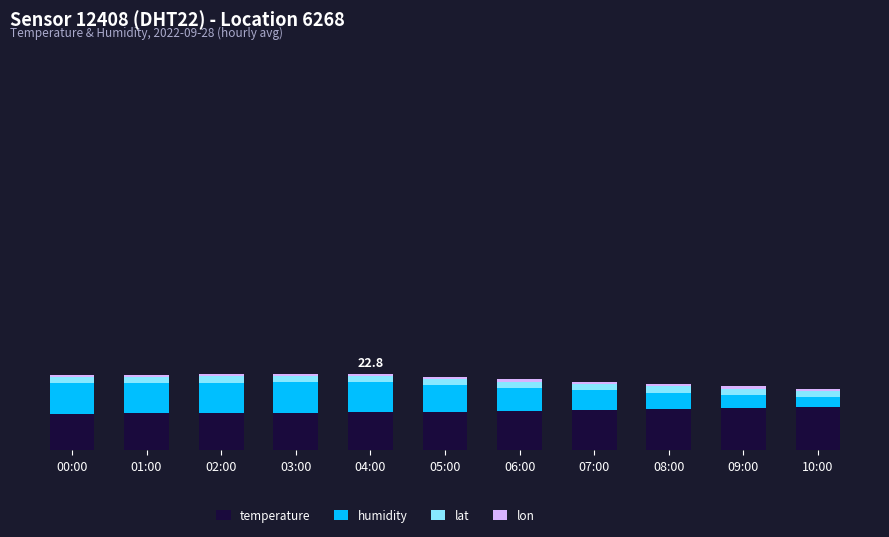

The lon series shows 1.0 at 01:00. True or false?

False